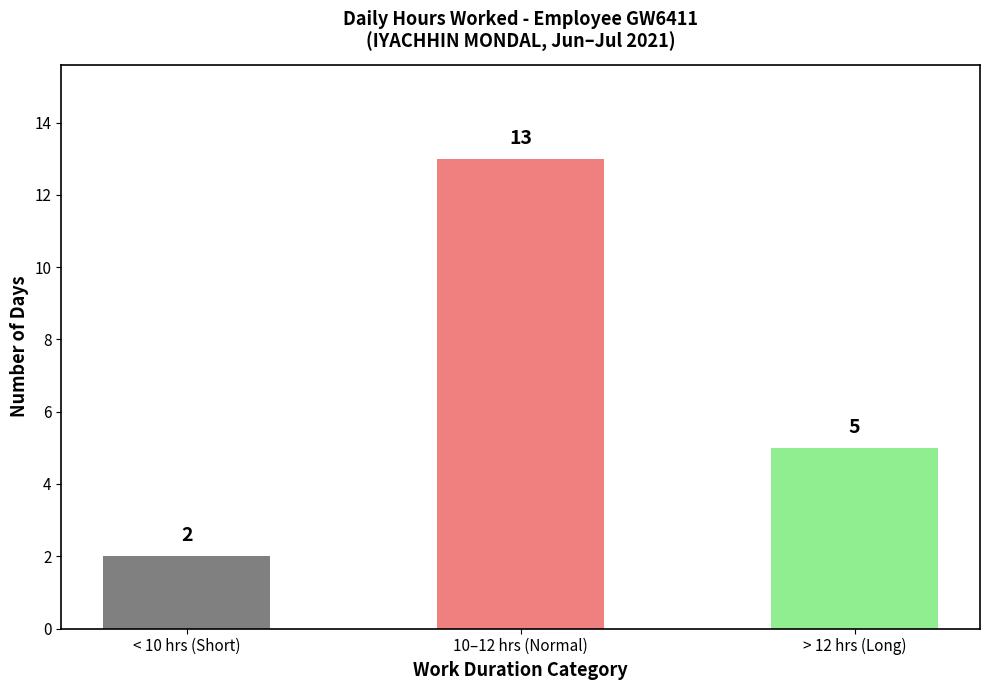

Rank the categories by value from highest to lowest.

10–12 hrs (Normal), > 12 hrs (Long), < 10 hrs (Short)